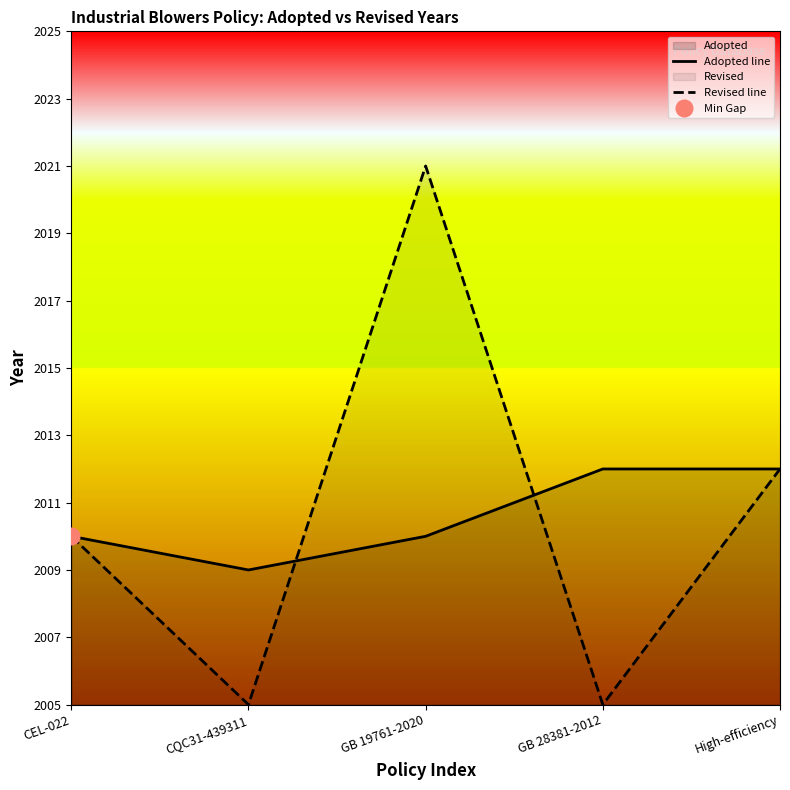

Which category has the highest value in the Adopted line series?

GB 28381-2012